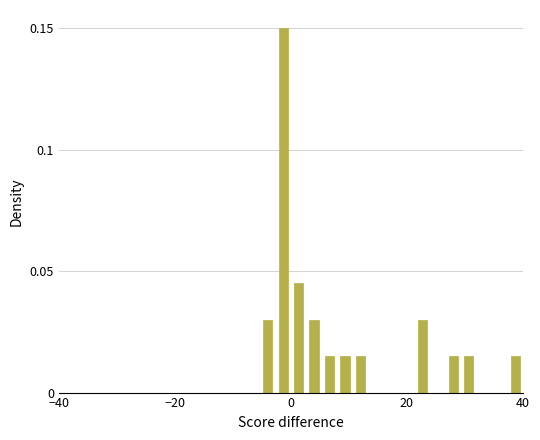

Around what value on the x-axis is the tallest bar? Give the approximate position of its centre, as read against the axis.

-2